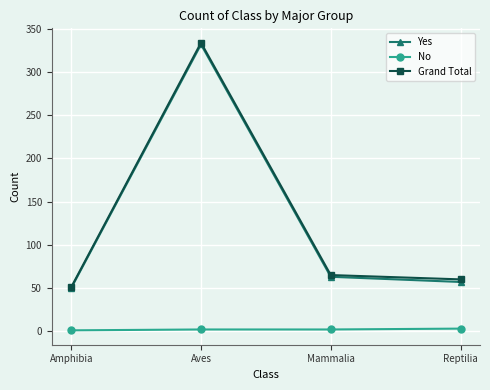

At which category does Yes reach its first local peak?

Aves